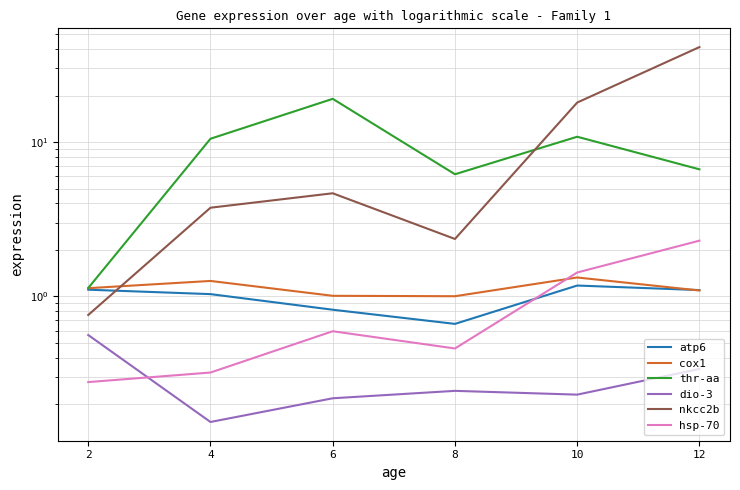

What value does the dio-3 series have at 6?

0.2